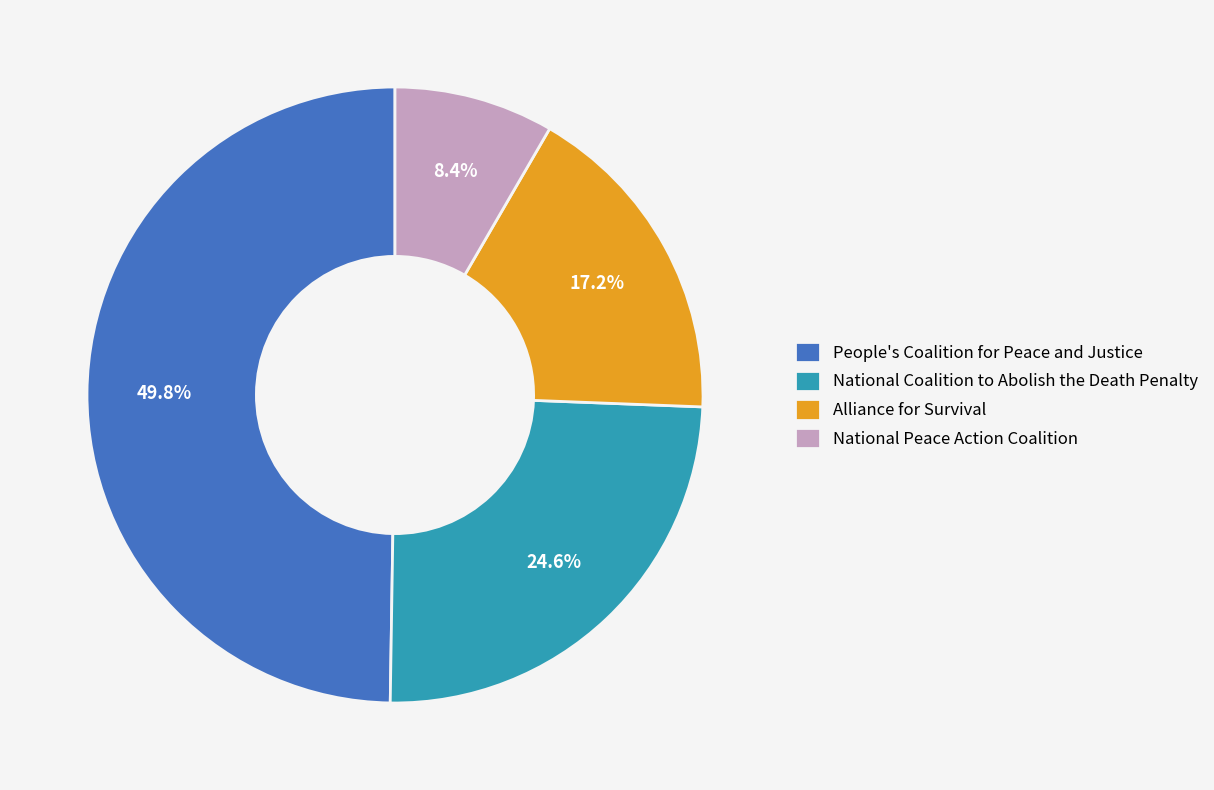

To the nearest percent, what is the difference between the People's Coalition for Peace and Justice and National Peace Action Coalition slice percentages?

41%